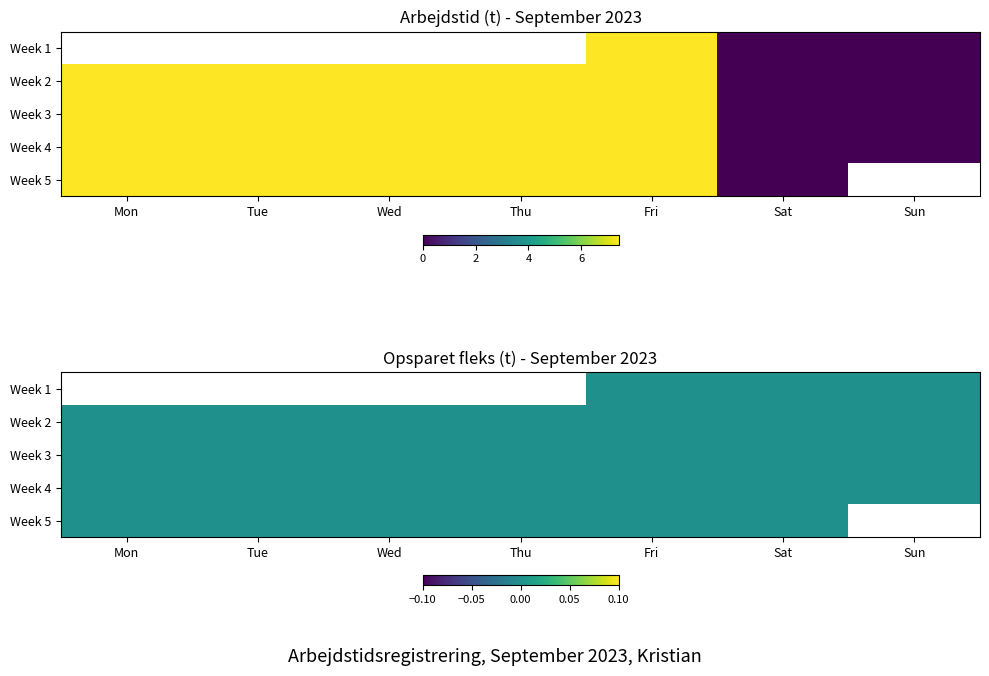

Which category has the highest value across all series?

Fri